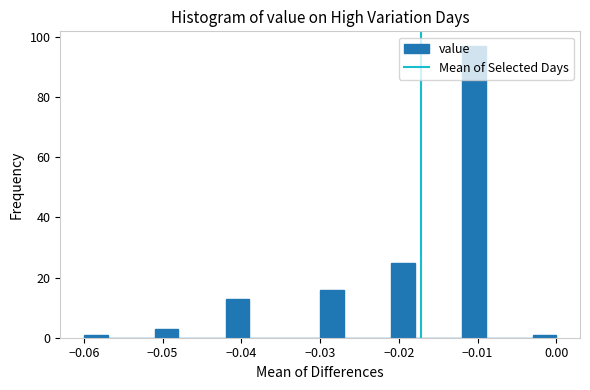

Read against the x-axis, roughly where is the centre of the tallest bar?

-0.010